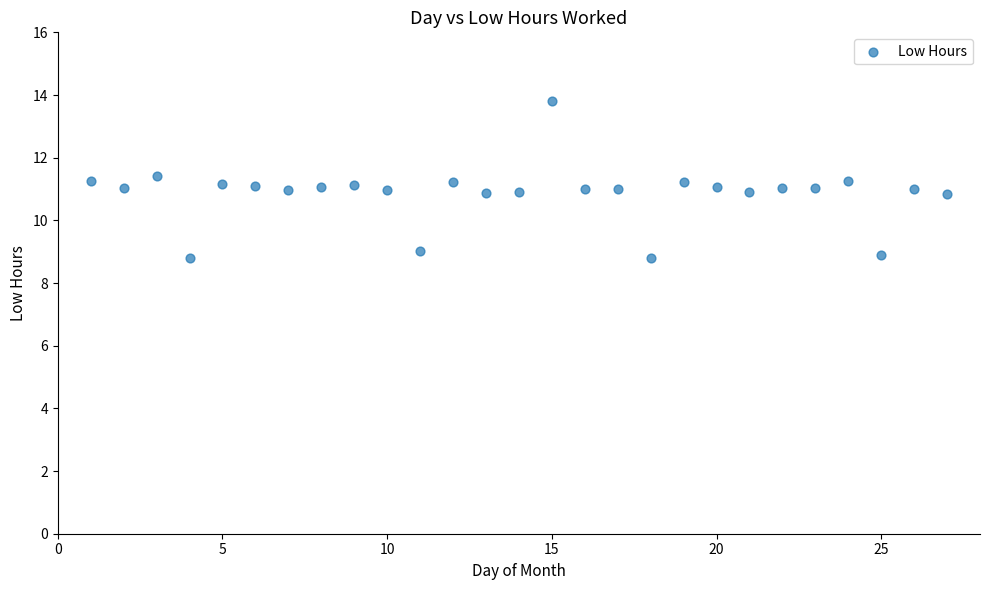

What is the range of X values (max minus min)?

26.0